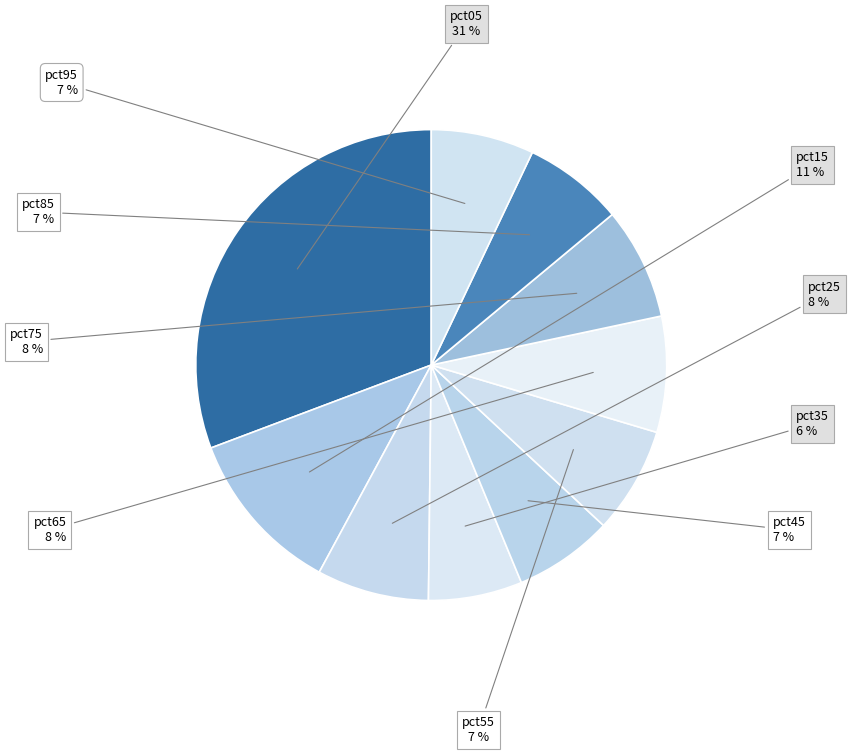

How many segments does this pie chart have?

10